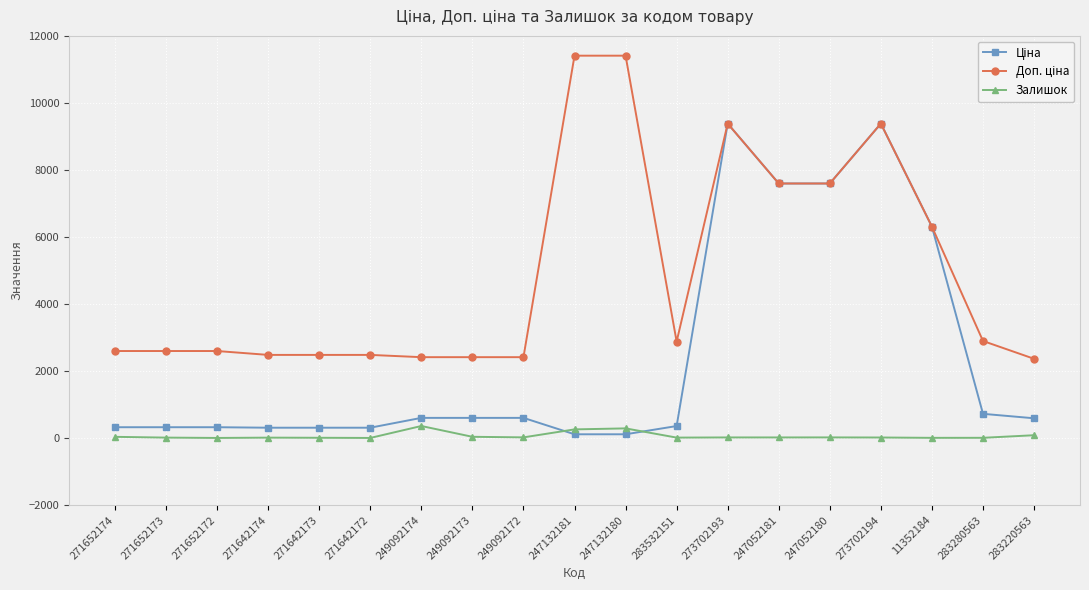

True or false: Залишок has more than 1 points higher than both neighbors.

True